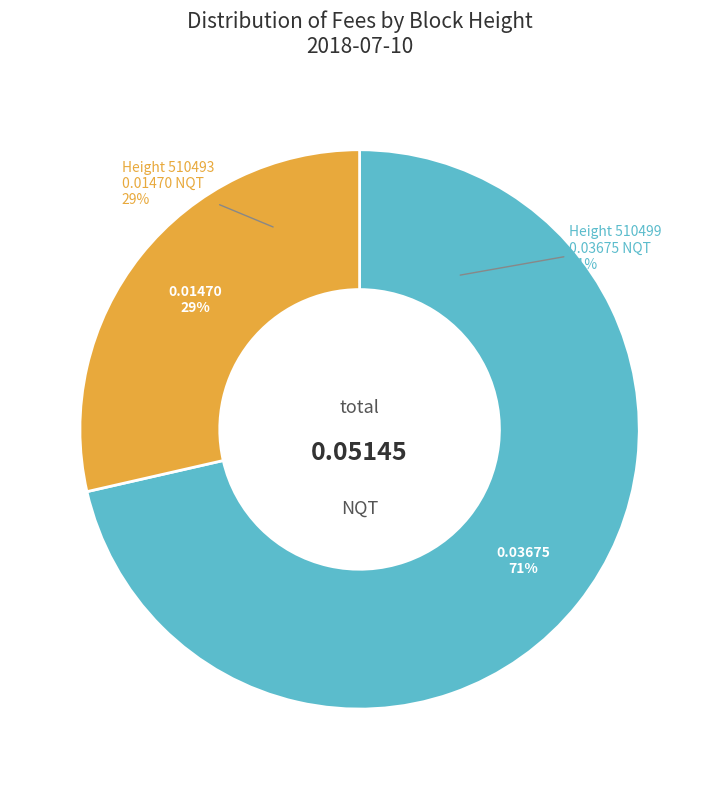

What percentage is the 510493 slice, to the nearest percent?

29%